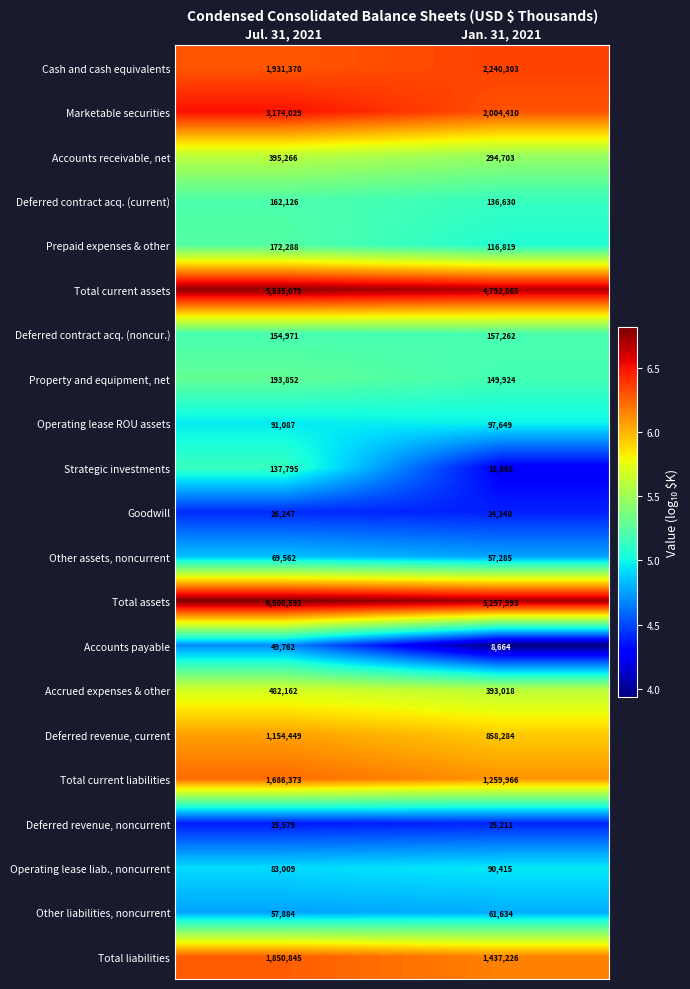

At which label is Total liabilities closest to 1644035?

Jan. 31, 2021